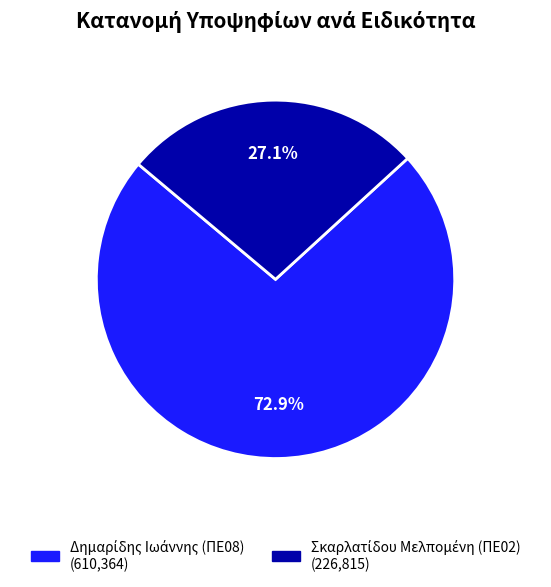

Is there a majority slice in this chart?

Yes